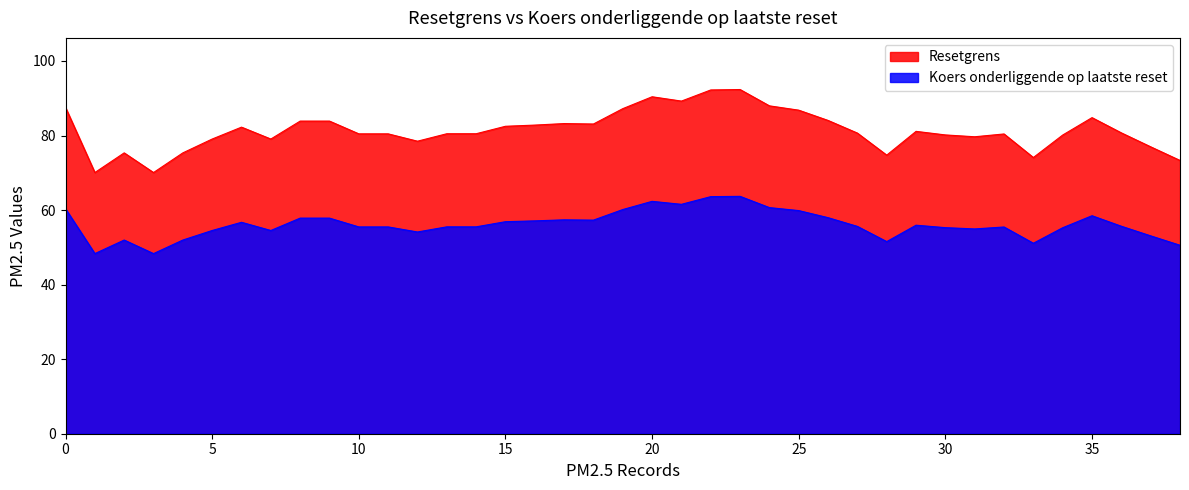

What is the difference between the maximum and second lowest values in the Koers onderliggende op laatste reset series?

15.4